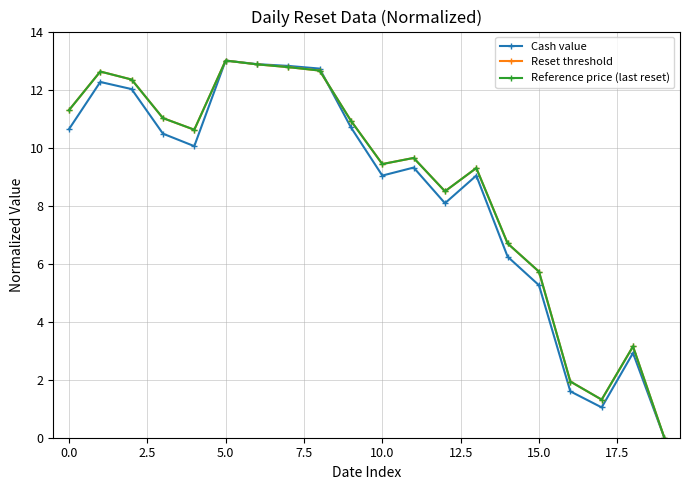

What is the maximum value shown in the chart?

13.0